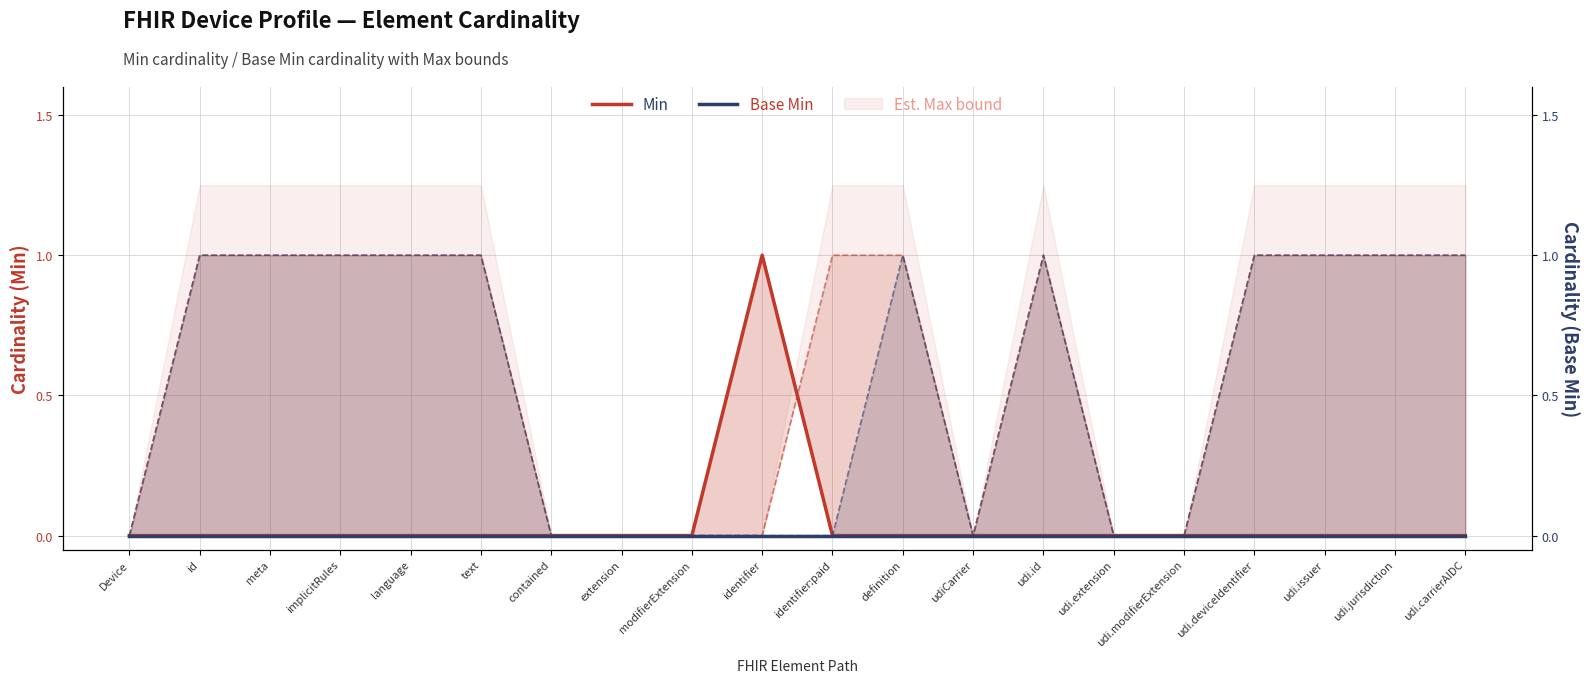

What is the greatest value displayed?

1